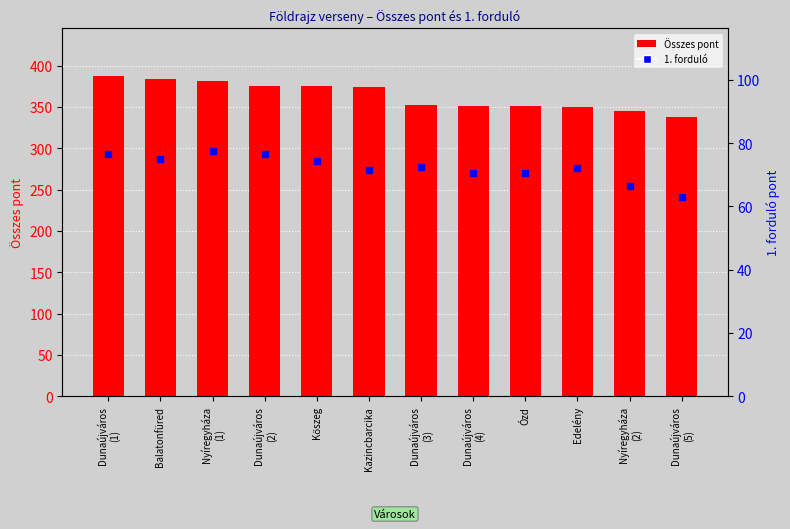

At which category is the sum across all series the highest?

Dunaújváros
(1)